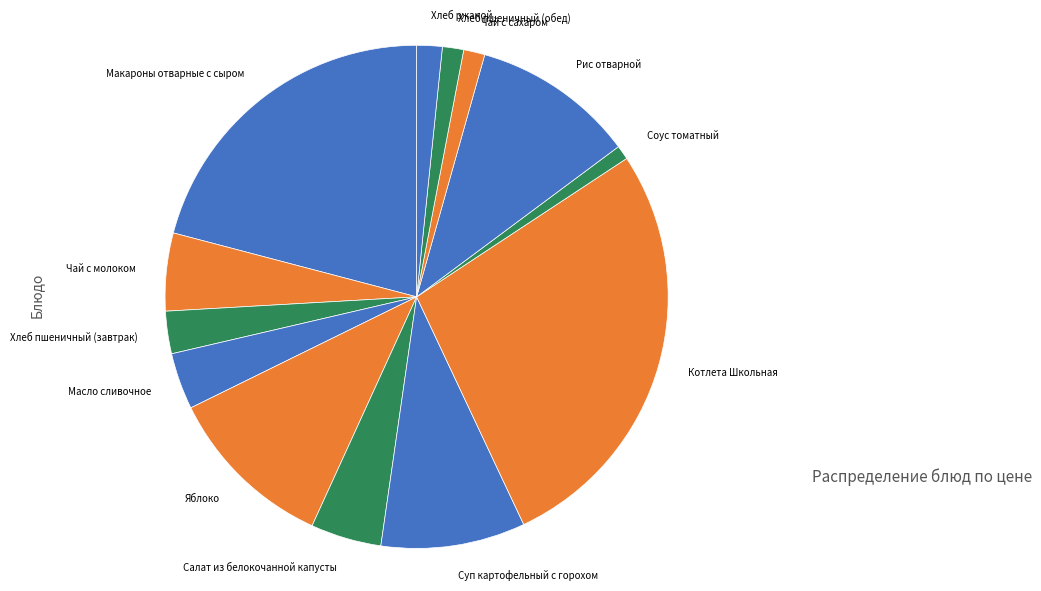

Is Суп картофельный с горохом the majority of the pie?

No